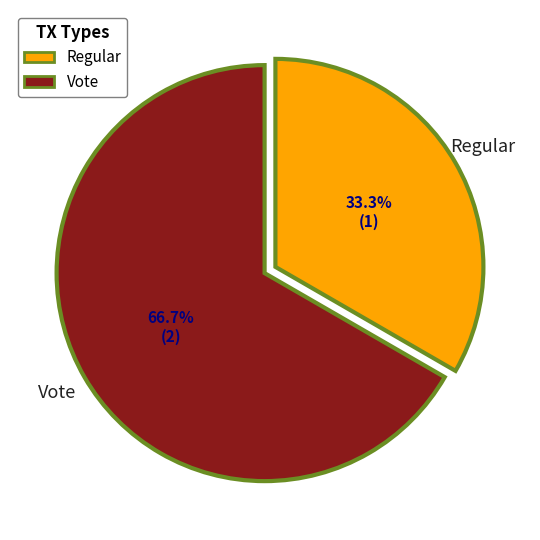

Count the number of slices in the pie.

2